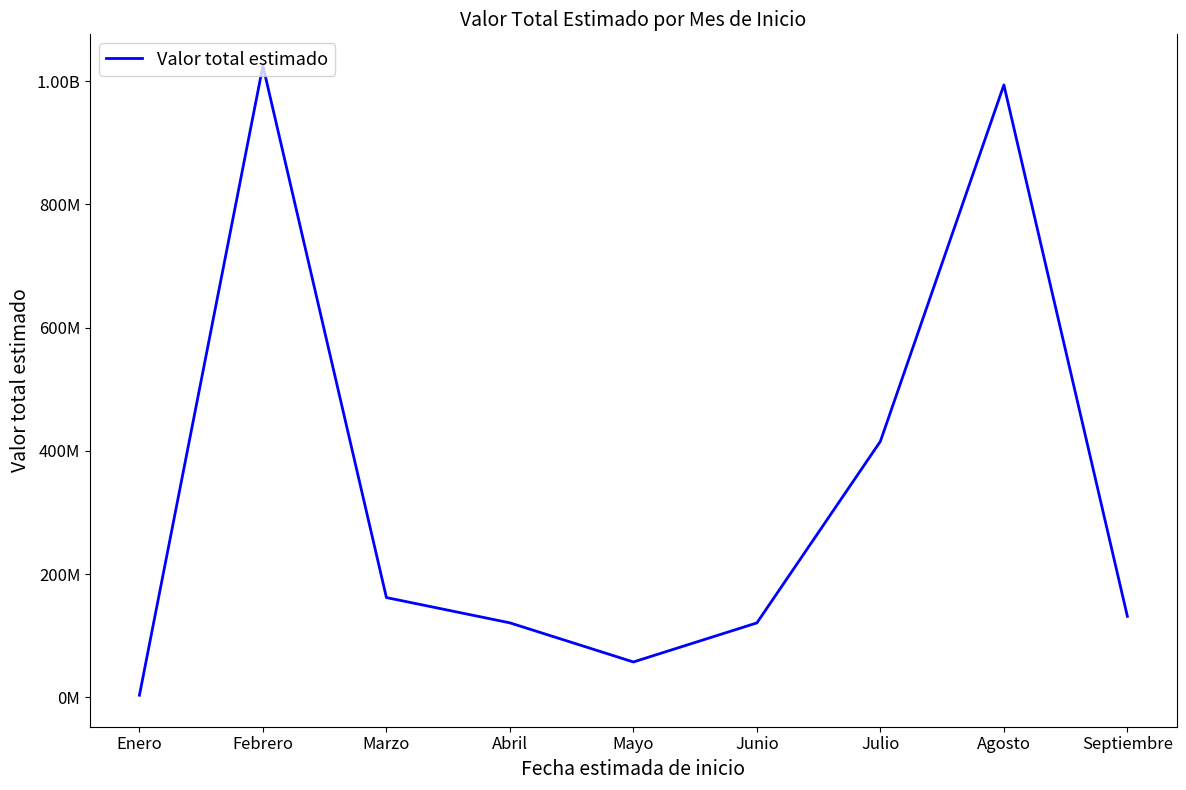

What is the label of the 7th point from the right?

Marzo